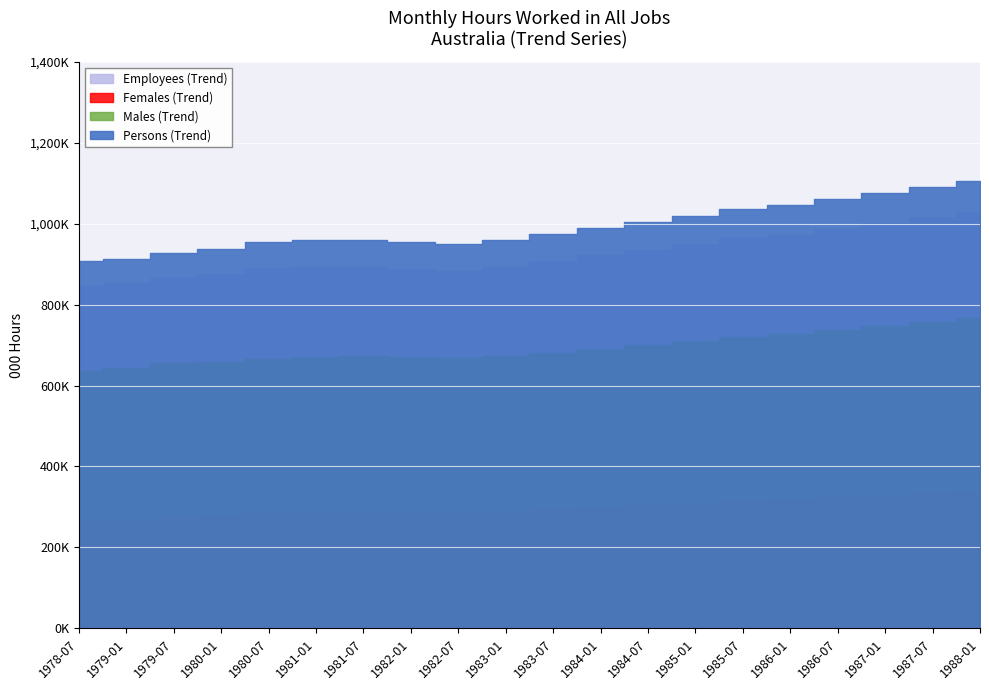

Does the chart display data point markers on the line(s)?

No